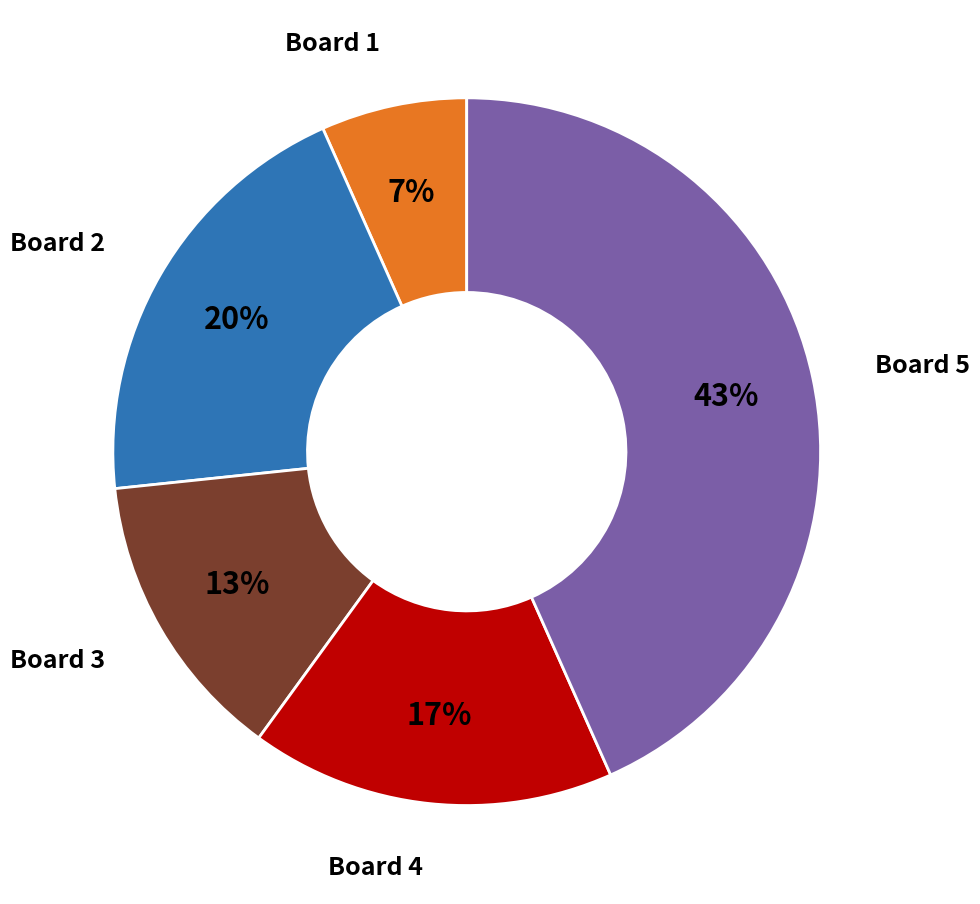

Count the number of slices in the pie.

5